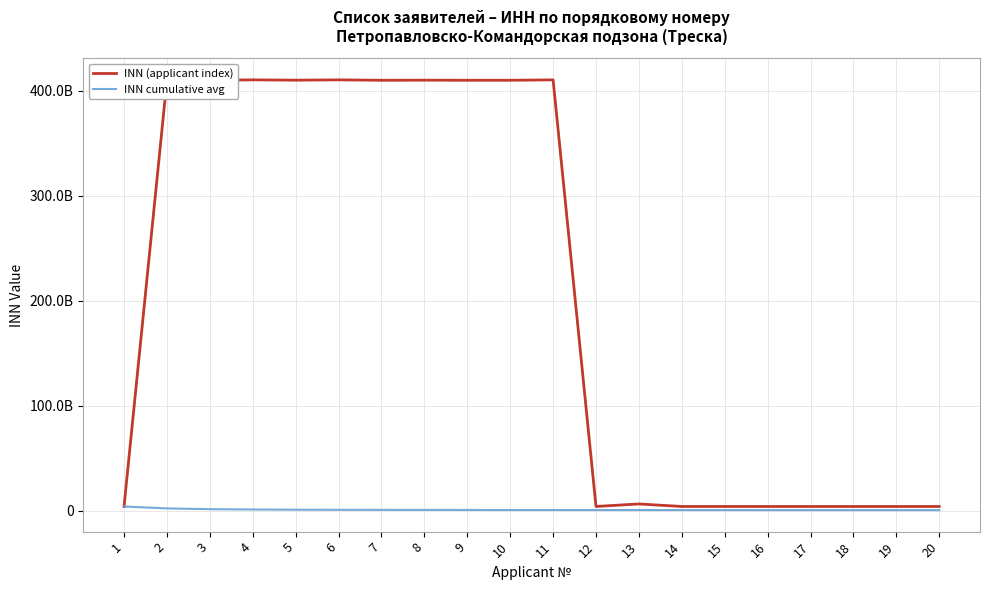

What are all the series names shown in the legend?

INN (applicant index), INN cumulative avg